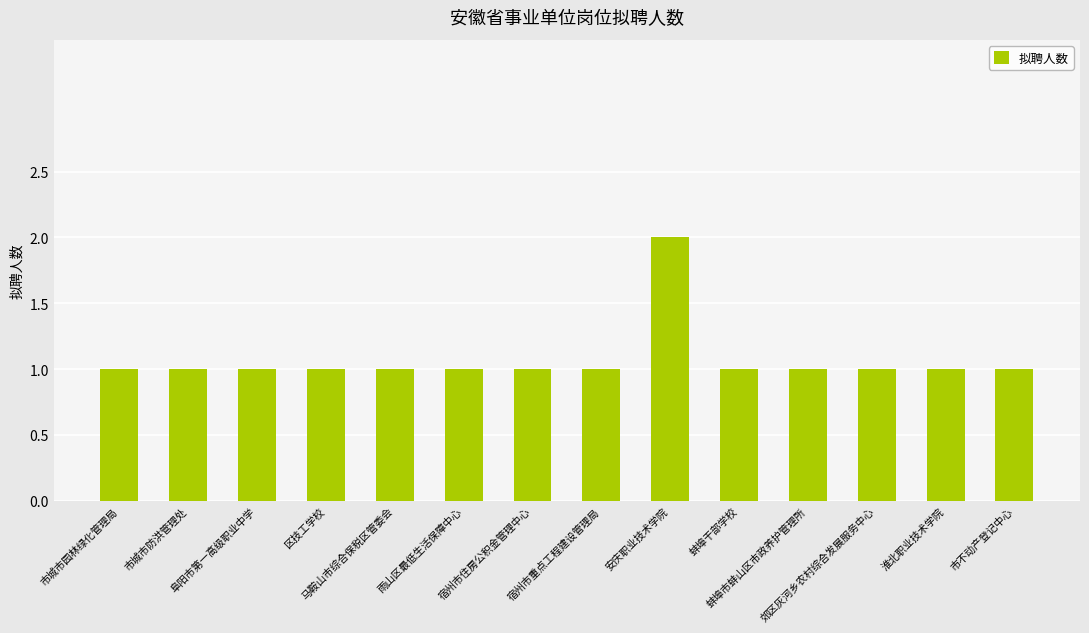

What is the sum of all values?

15